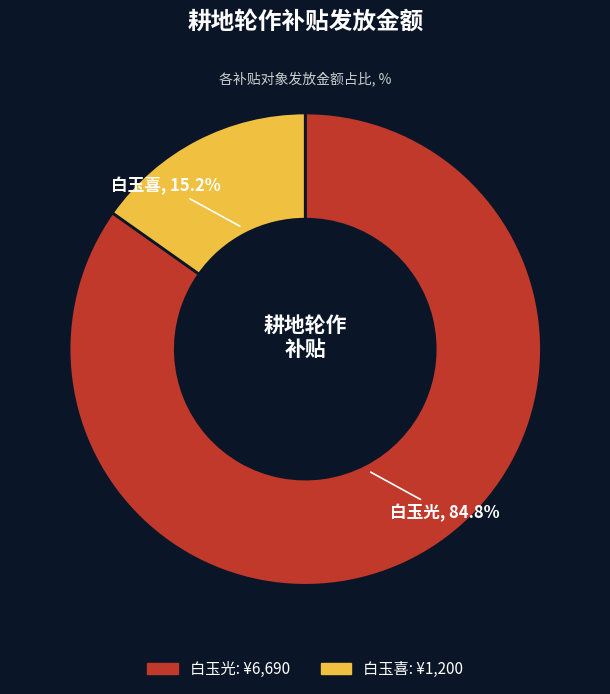

To the nearest percent, what is the difference between the 白玉喜 and 白玉光 slice percentages?

70%